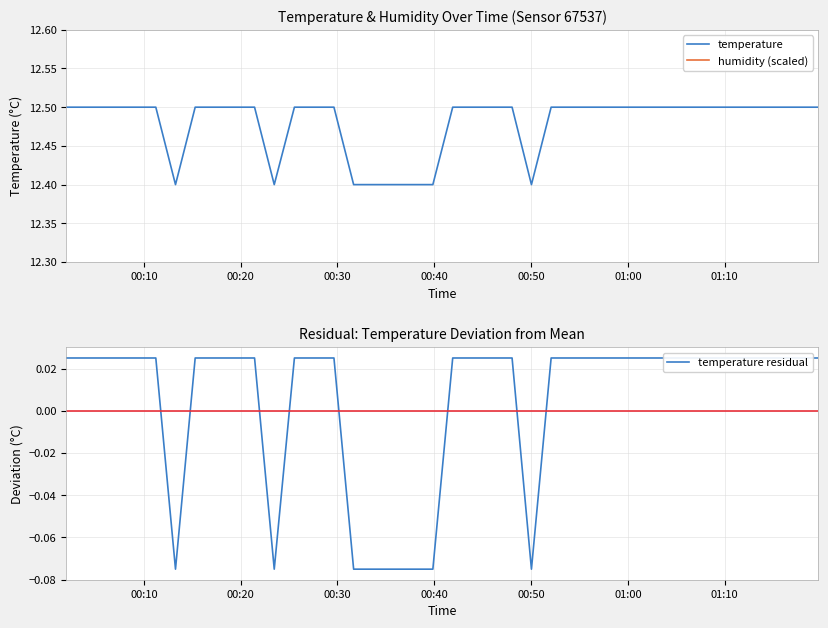

What is the maximum value for temperature?

12.5